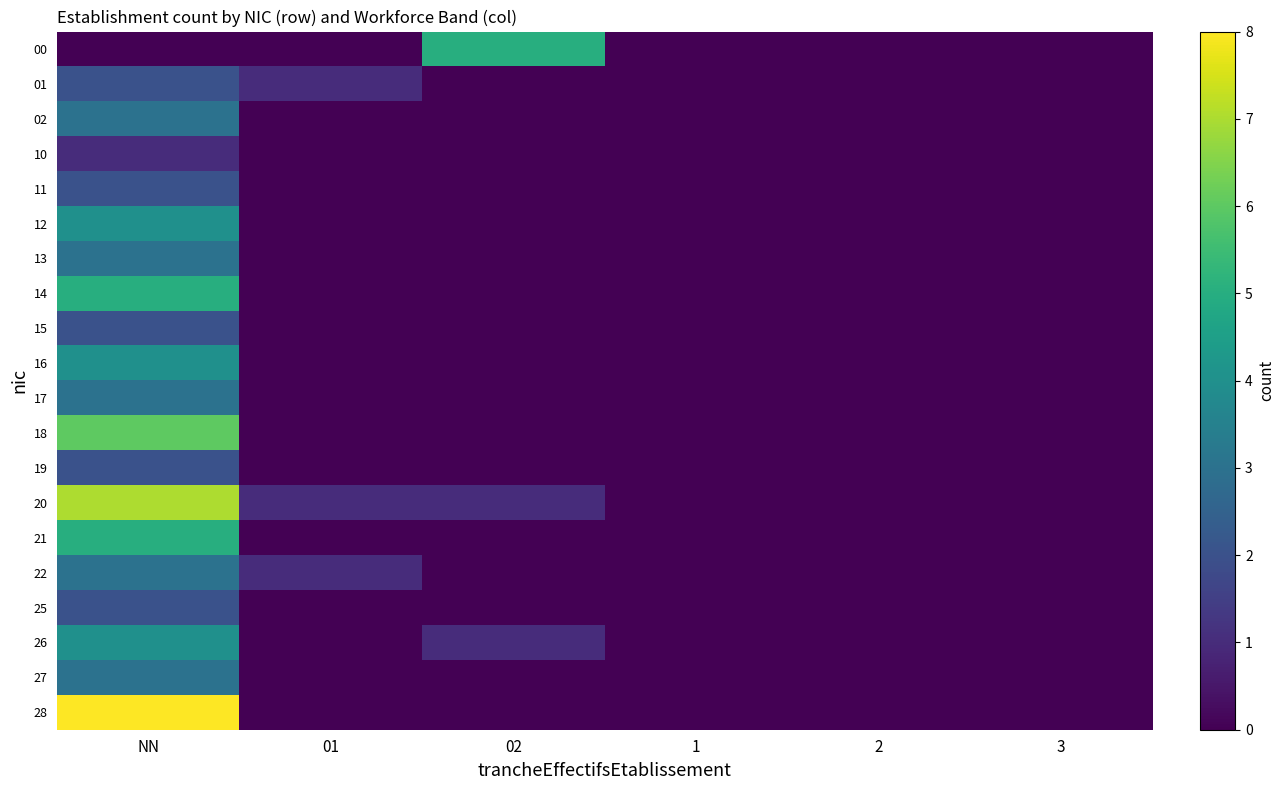

Which category has the lowest value across all series?

NN